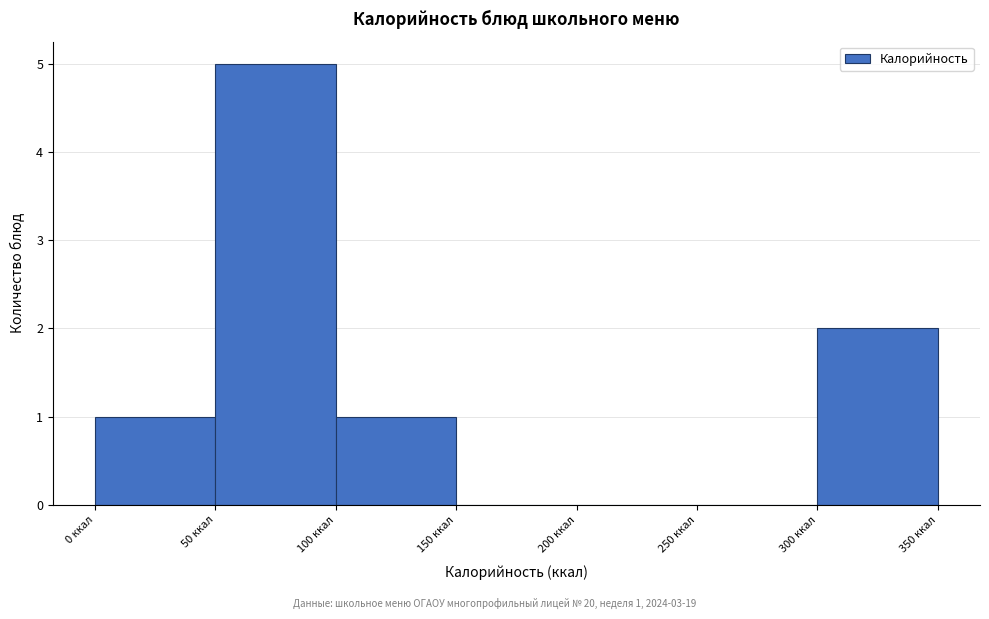

Over which range of the x-axis is the bar tallest?

50 to 100